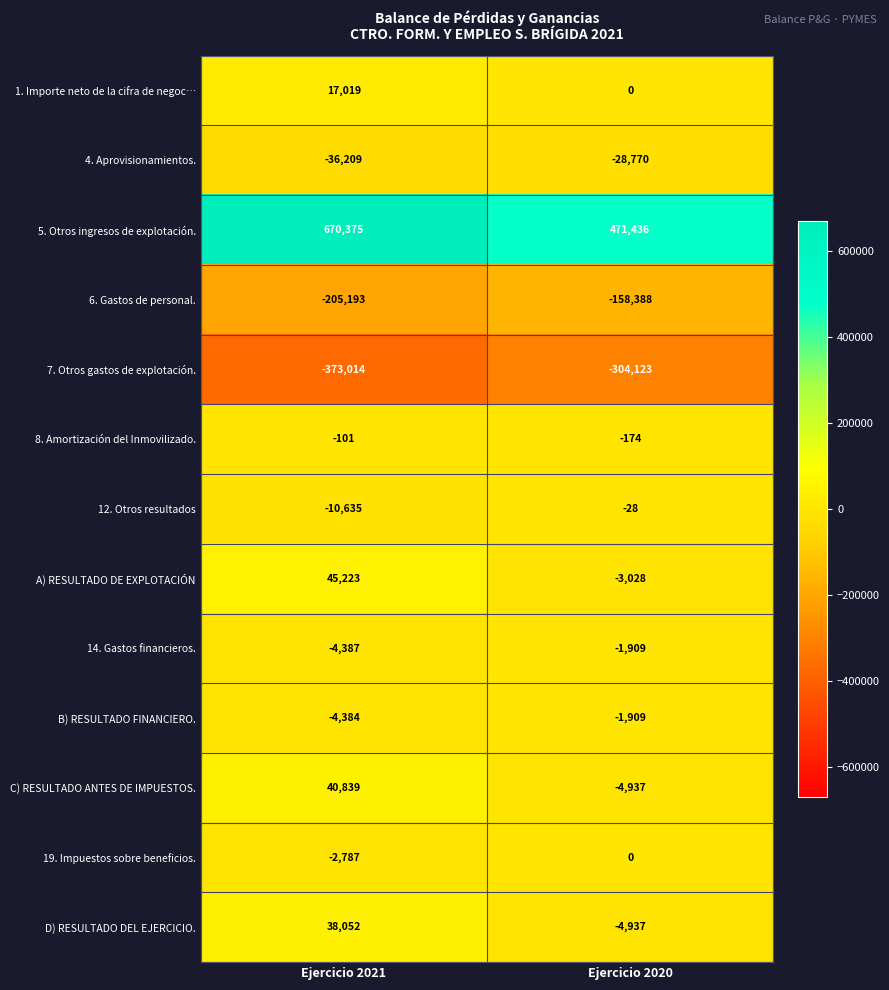

Reading left to right, extract all data points from this chart.

1. Importe neto de la cifra de negoc…: 17019	0
4. Aprovisionamientos.: -36209	-28770
5. Otros ingresos de explotación.: 670375	471436
6. Gastos de personal.: -205193	-158388
7. Otros gastos de explotación.: -373014	-304123
8. Amortización del Inmovilizado.: -101	-174
12. Otros resultados: -10635	-28
A) RESULTADO DE EXPLOTACIÓN: 45223	-3028
14. Gastos financieros.: -4387	-1909
B) RESULTADO FINANCIERO.: -4384	-1909
C) RESULTADO ANTES DE IMPUESTOS.: 40839	-4937
19. Impuestos sobre beneficios.: -2787	0
D) RESULTADO DEL EJERCICIO.: 38052	-4937